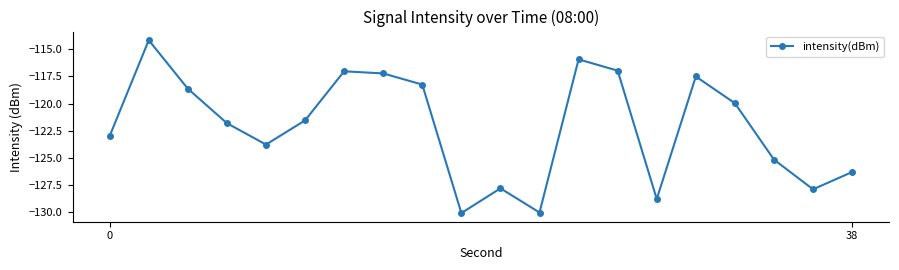

What is the sum of all values?

-2441.9